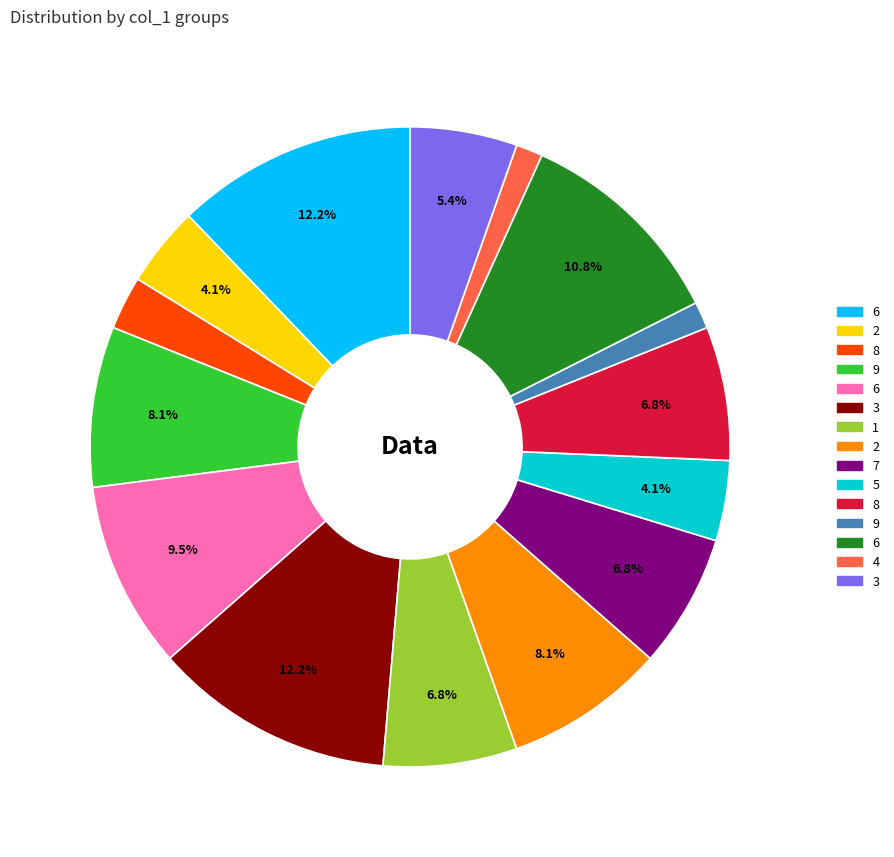

Is there a majority slice in this chart?

No